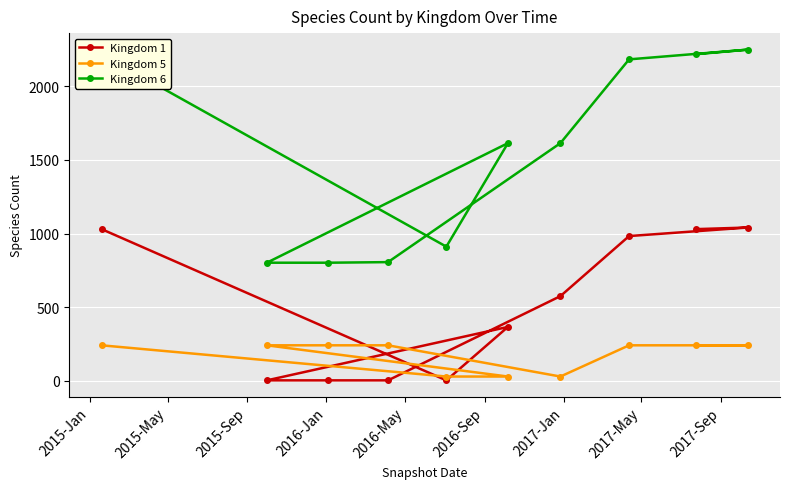

Which series has the largest total across all categories?

Kingdom 6